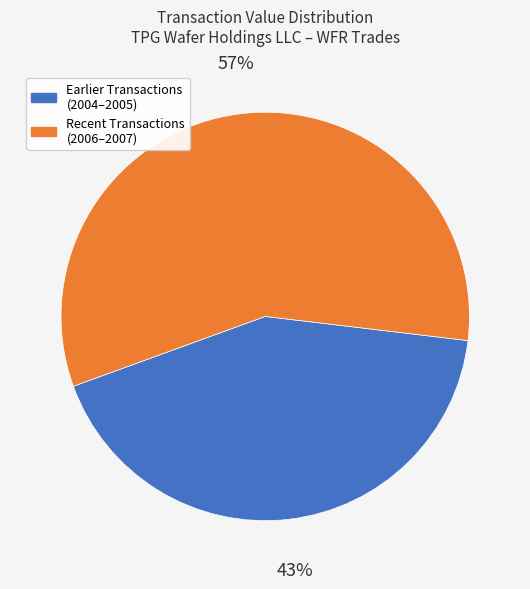

Which category has the smallest portion of the pie?

Earlier Transactions (2004–2005)